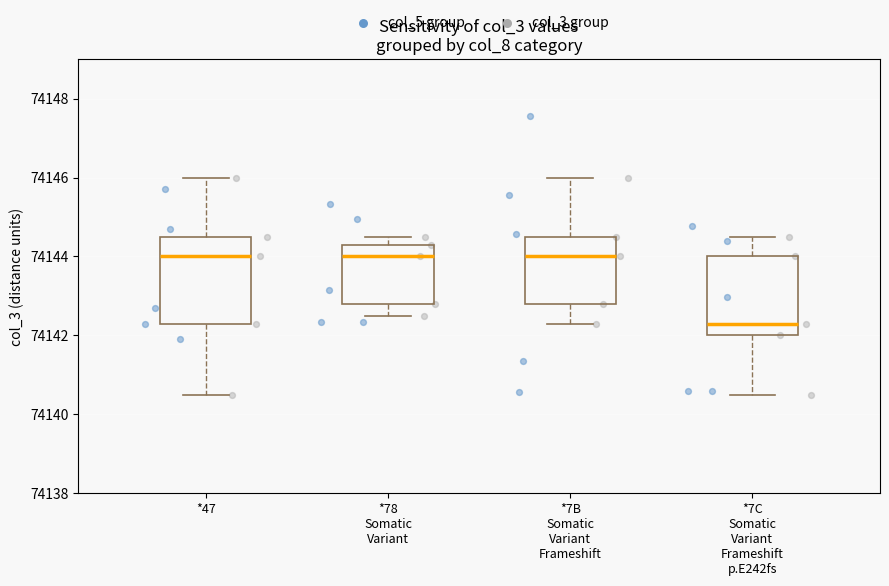

Reading left to right, read every box against the y-axis: the position of its median line, the range the box covers, and the ends of its whiskers. The values are not printed on the chart, so give them approximately, as read against the axis.

*47: median 74144.0, box 74142.4 to 74144.6, whiskers 74140.6 to 74146.0
*78 Somatic Variant: median 74144.0, box 74142.8 to 74144.4, whiskers 74142.6 to 74144.6
*7B Somatic Variant Frameshift: median 74144.0, box 74142.8 to 74144.6, whiskers 74142.4 to 74146.0
*7C Somatic Variant Frameshift p.E242fs: median 74142.4, box 74142.0 to 74144.0, whiskers 74140.6 to 74144.6